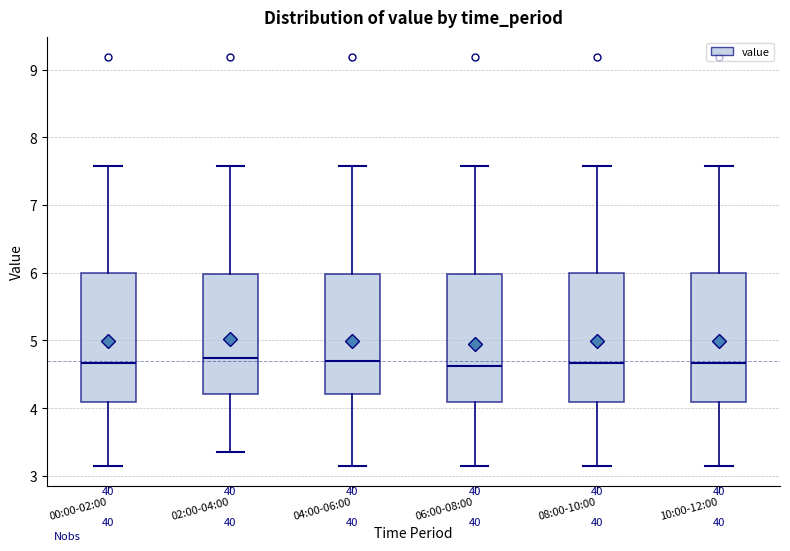

Reading left to right, transcribe this box plot: for each box, give where its median line is, the range the box spans, and where its two whiskers end, as read against the y-axis. The values are not printed on the chart, so give them approximately, as read against the axis.

00:00-02:00: median 4.7, box 4.1 to 6.0, whiskers 3.2 to 7.6
02:00-04:00: median 4.7, box 4.2 to 6.0, whiskers 3.4 to 7.6
04:00-06:00: median 4.7, box 4.2 to 6.0, whiskers 3.2 to 7.6
06:00-08:00: median 4.6, box 4.1 to 6.0, whiskers 3.2 to 7.6
08:00-10:00: median 4.7, box 4.1 to 6.0, whiskers 3.2 to 7.6
10:00-12:00: median 4.7, box 4.1 to 6.0, whiskers 3.2 to 7.6